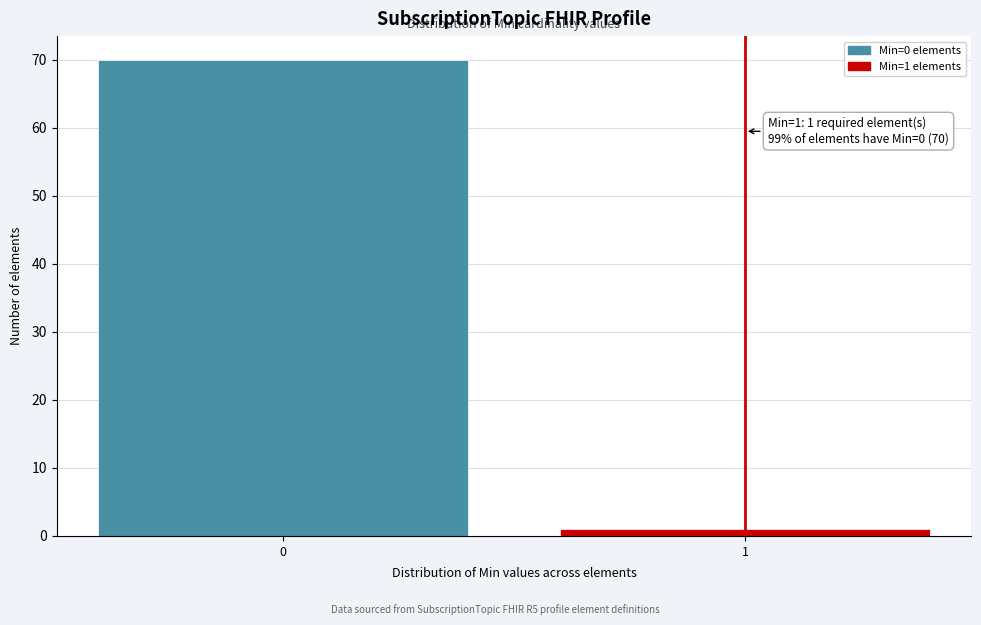

Reading right to left, transcribe all the data shown in this chart.

1	70